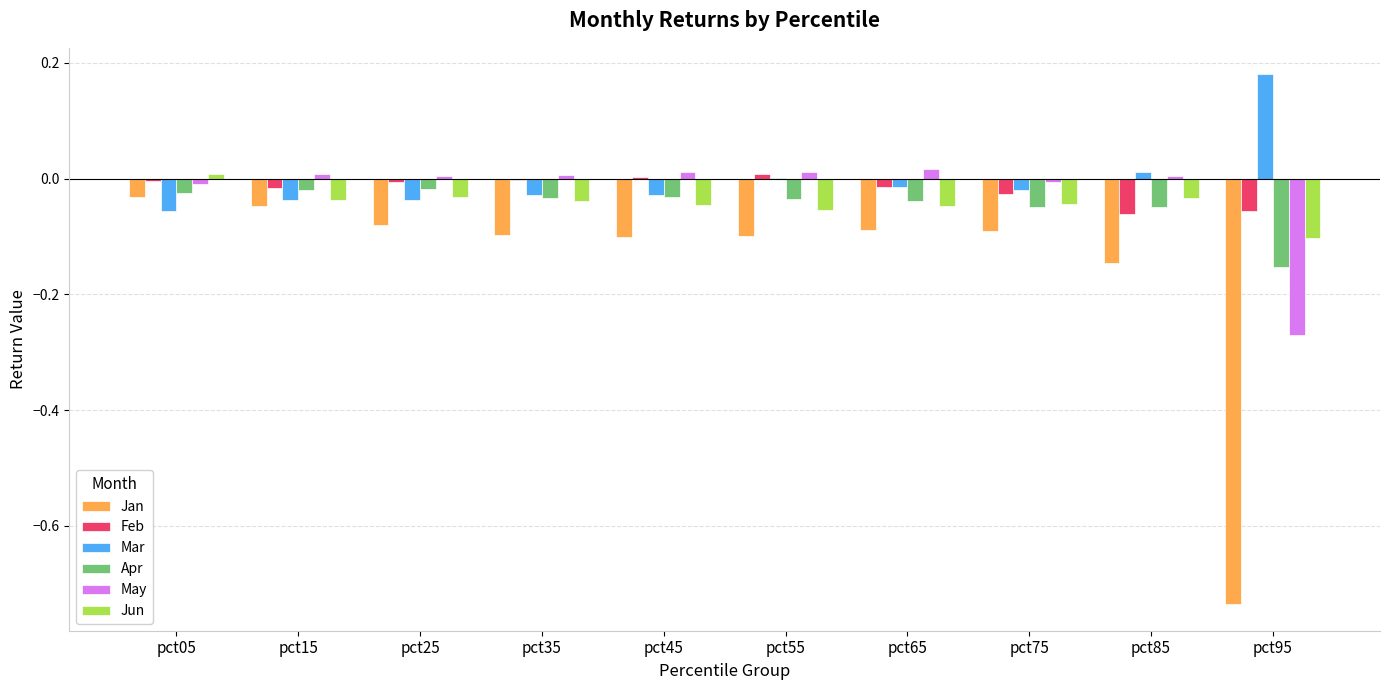

Is the value of May at pct05 greater than the value of Apr at pct75?

Yes